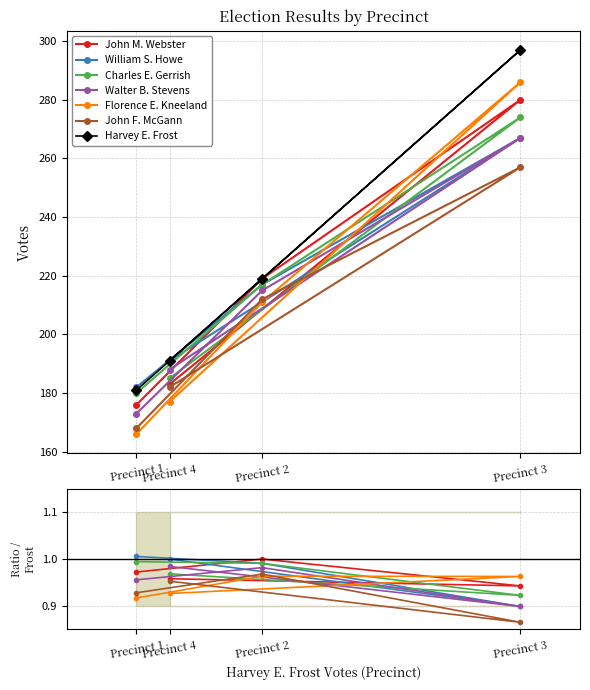

The value of William S. Howe at Precinct 2 is 217. True or false?

True